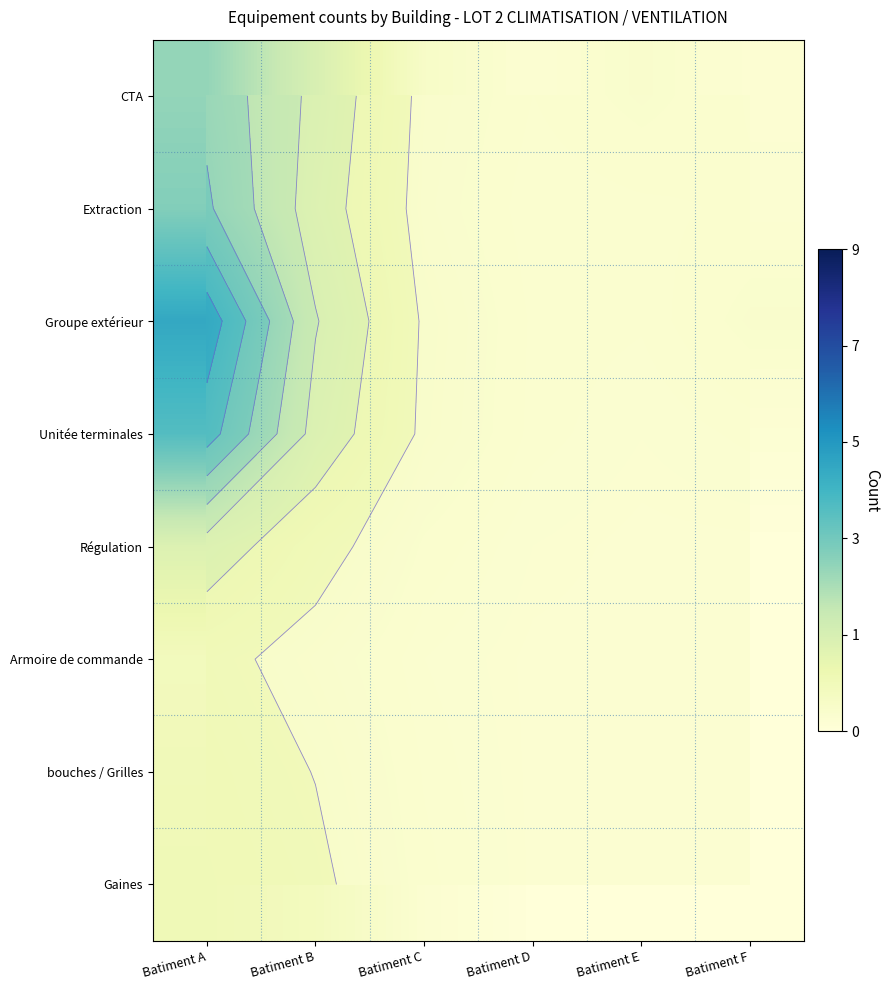

Count the number of categories in the chart.

6